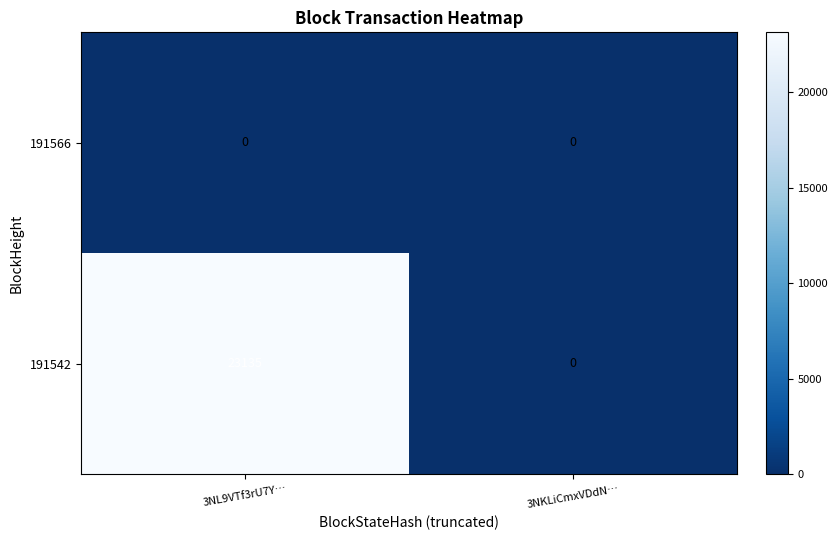

At which label is 191542 closest to 11567?

3NKLiCmxVDdN…